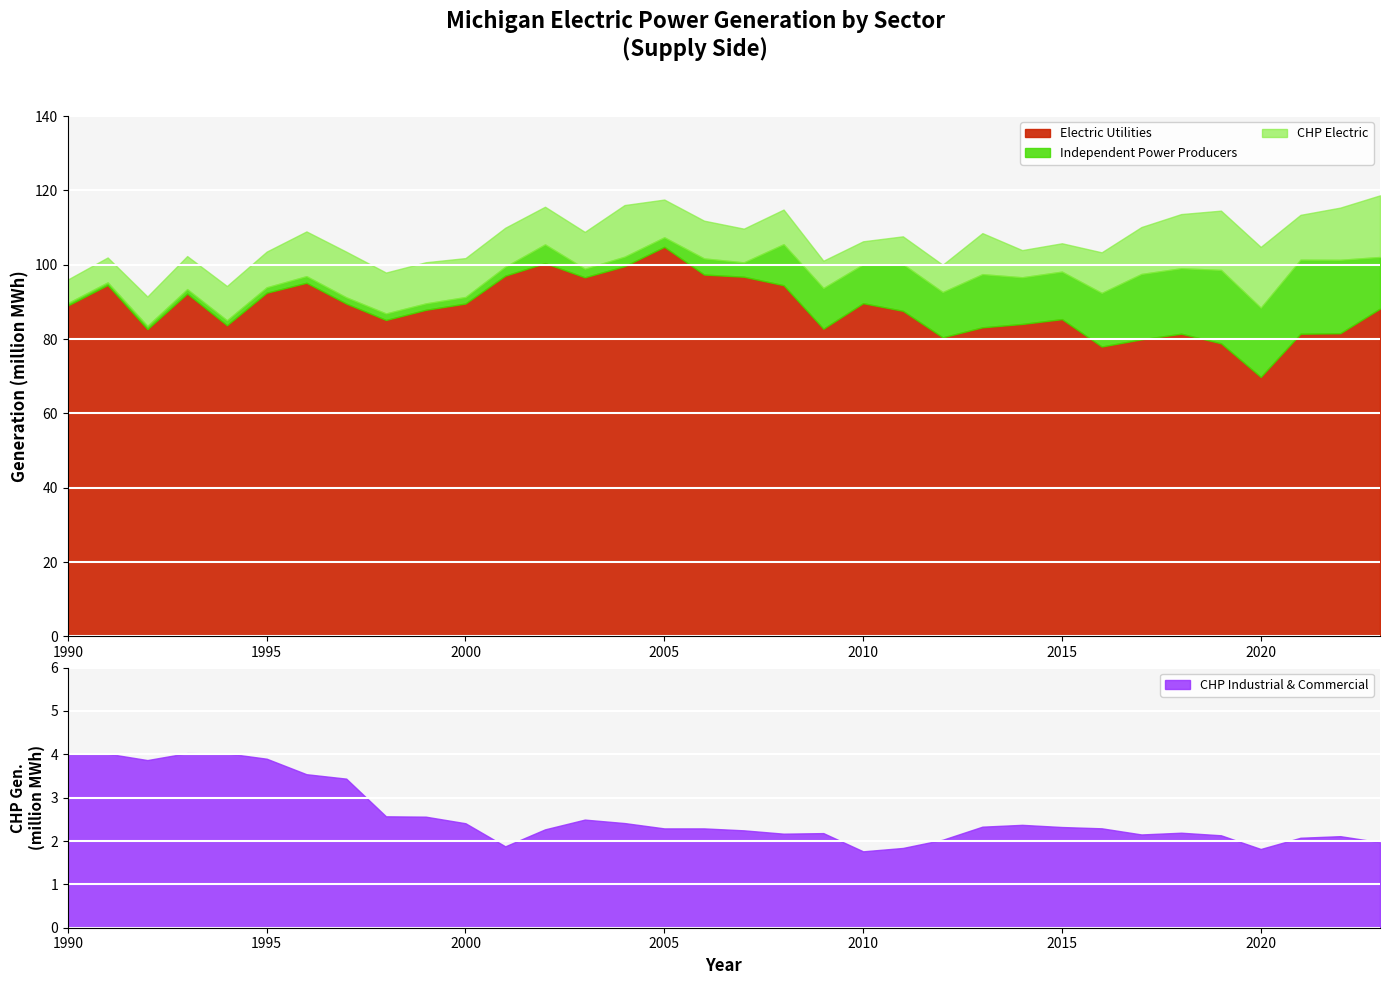

In CHP Commercial, how many points are higher than both neighbors (excluding endpoints)?

8